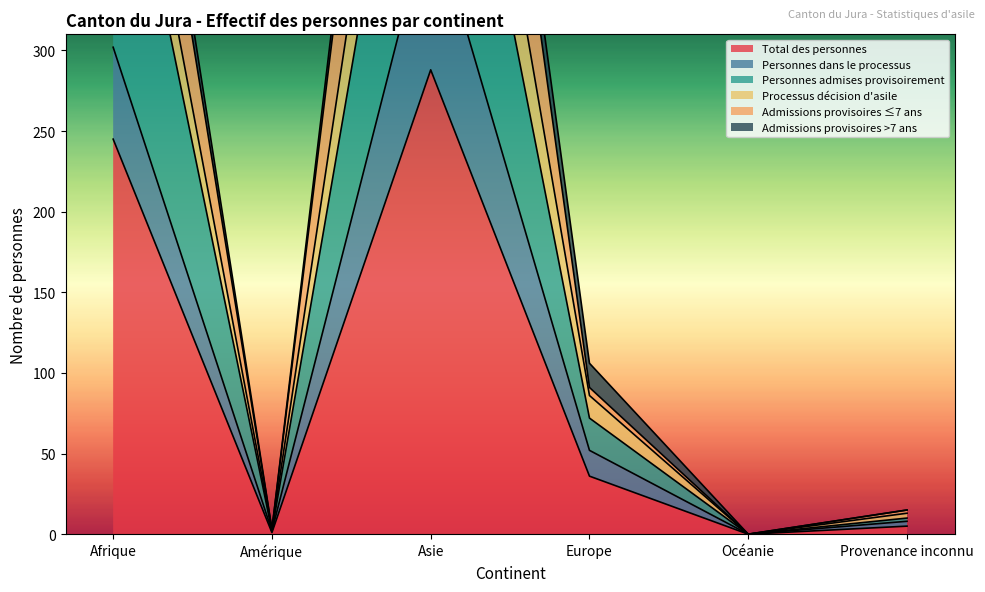

The value of Admissions provisoires ≤7 ans at Amérique is 3. True or false?

True